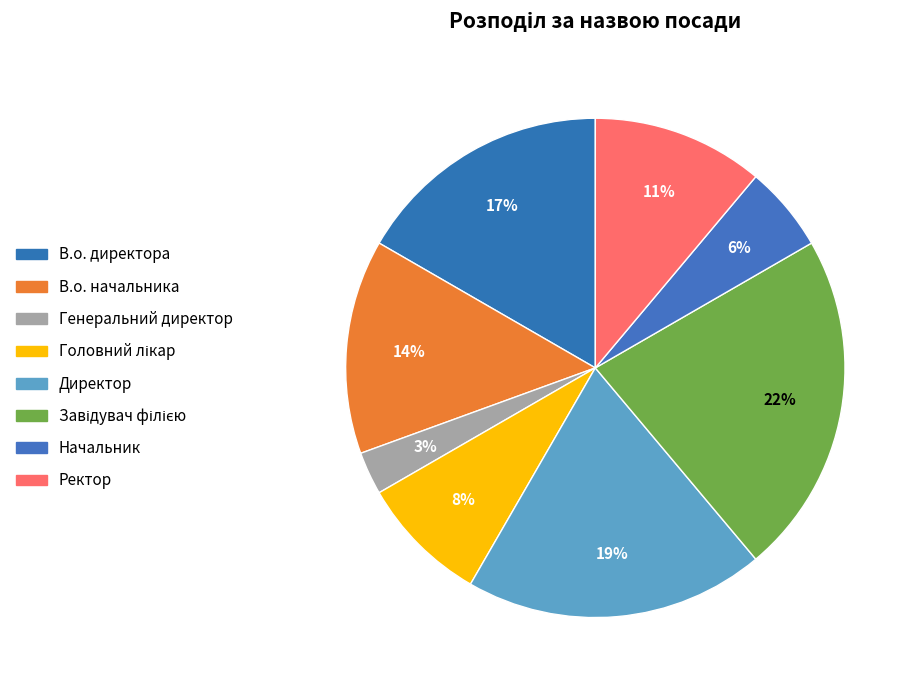

To the nearest percent, what is the difference between the Начальник and Головний лікар slice percentages?

3%